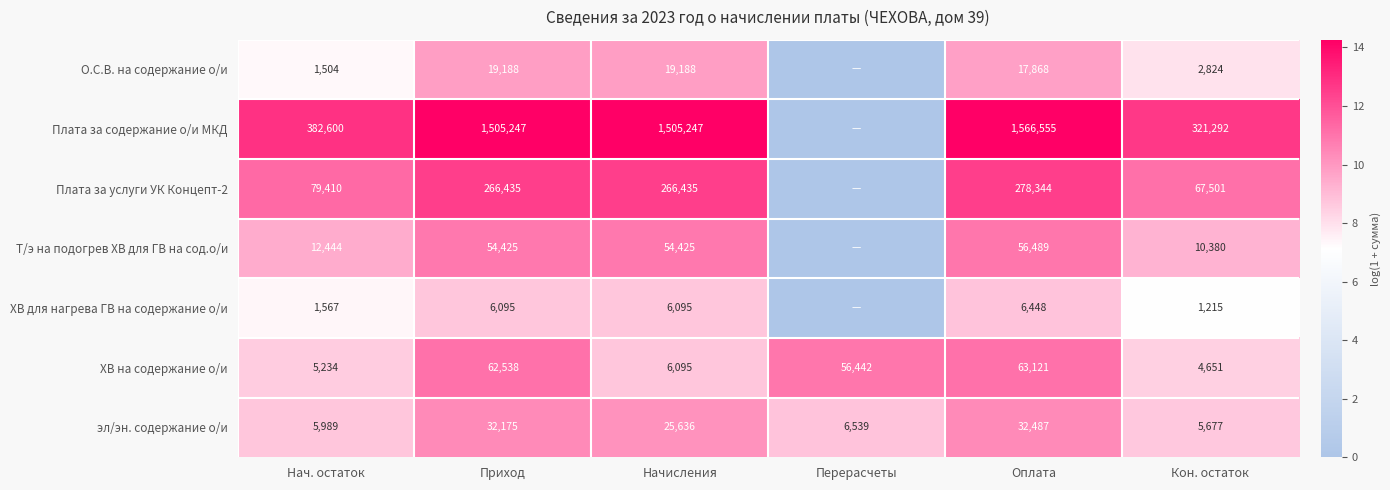

Which series changed the most between Начисления and Кон. остаток?

Плата за содержание о/и МКД